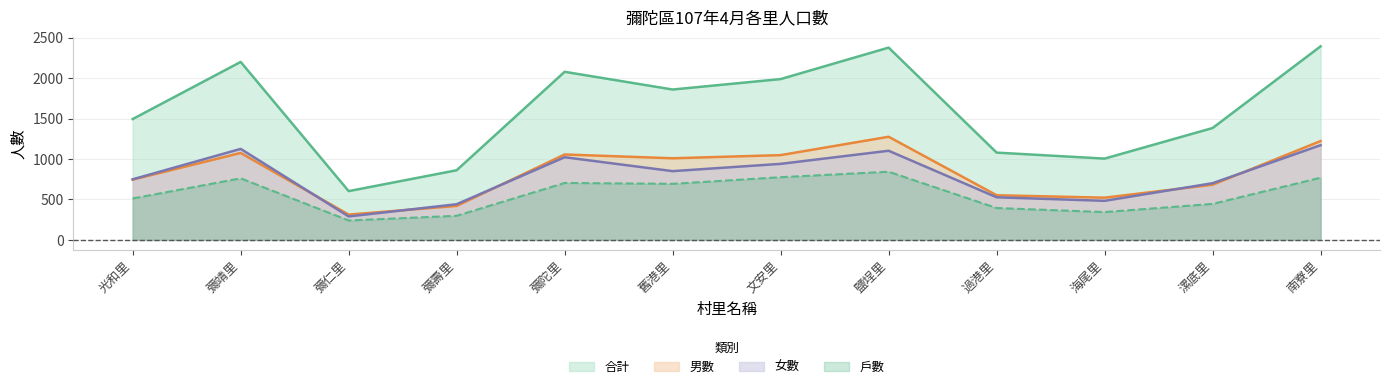

Between which two adjacent categories do 男數 and 女數 first intersect?

彌靖里 and 彌仁里